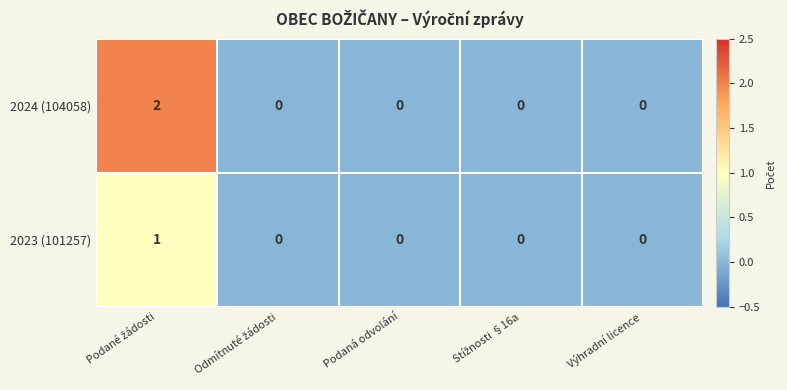

True or false: 2024 (104058) has a value of 1 at Výhradní licence.

False